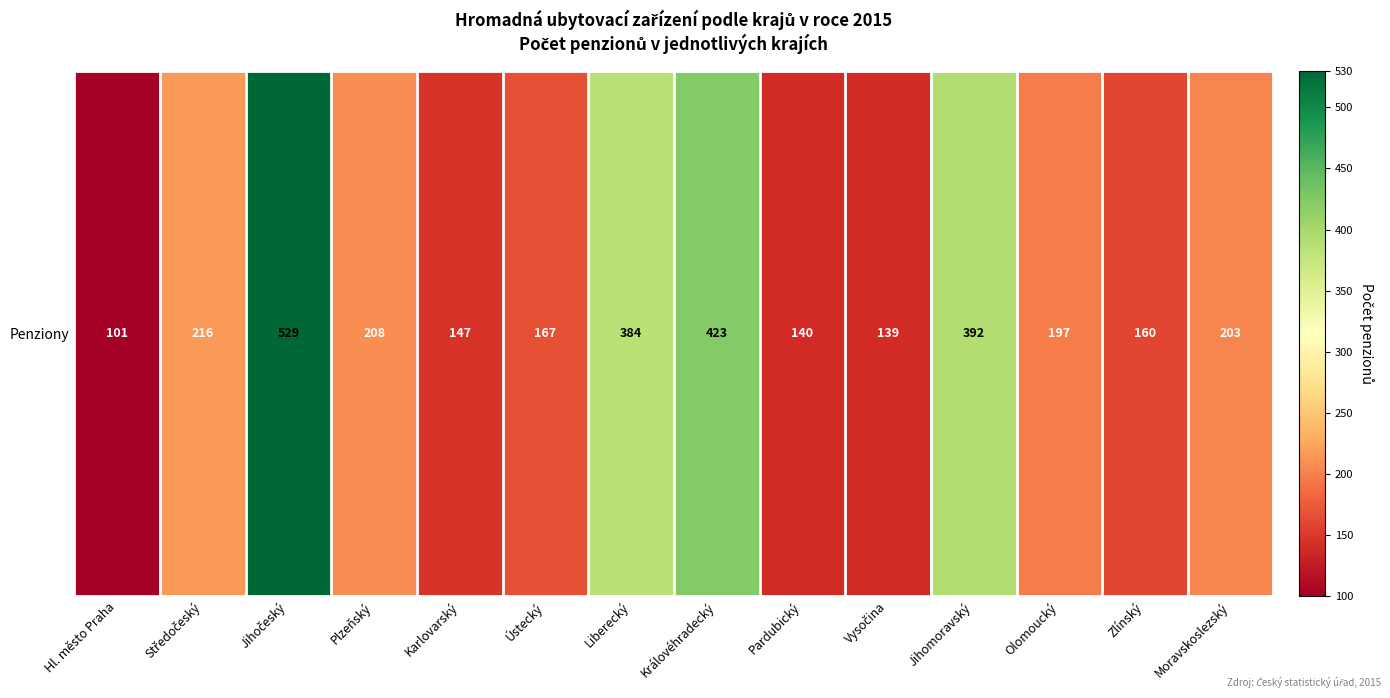

Which label corresponds to the largest value in the chart?

Jihočeský